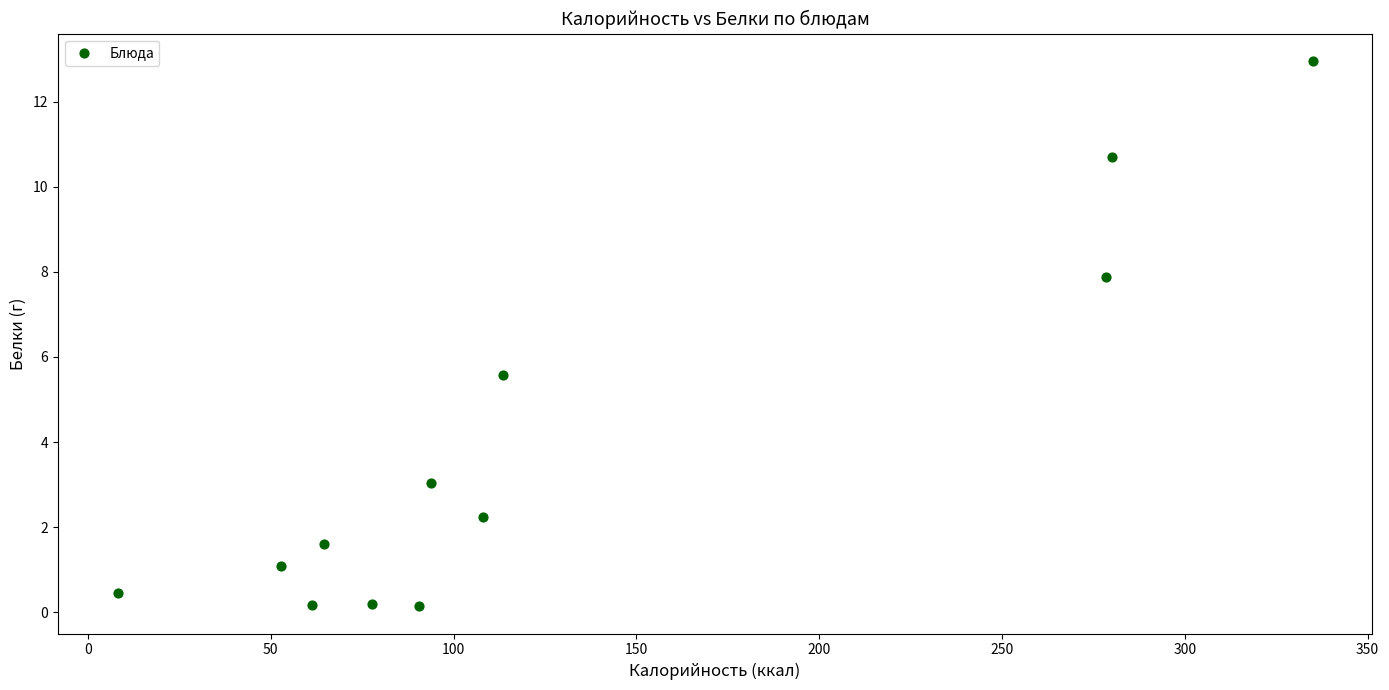

What Y value in the scatter plot is closest to 6?

5.6